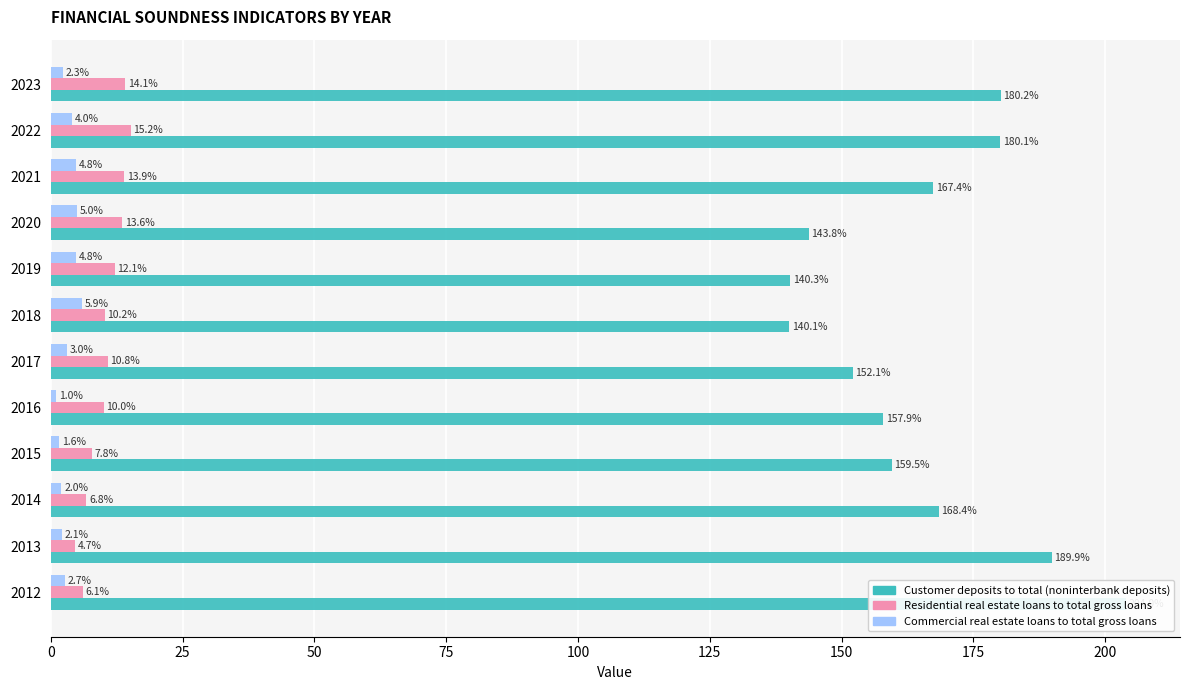

True or false: Customer deposits to total (noninterbank deposits) has a value of 204.4 at 2020.

False